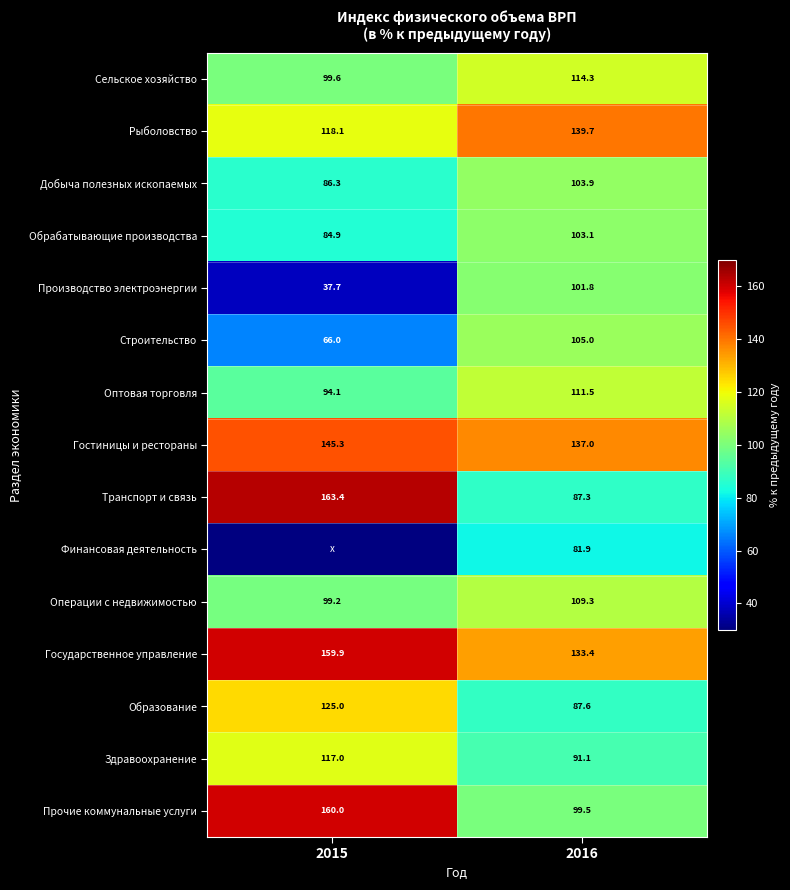

Count the number of categories in the chart.

2